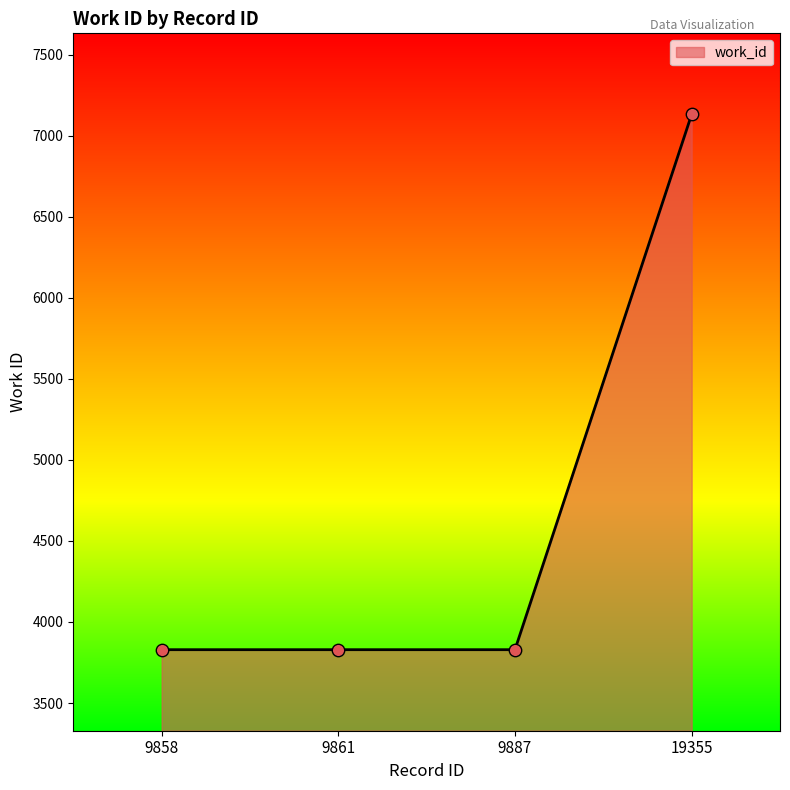

Approximately how many times larger is the value at 9858 compared to 9887?

1.0